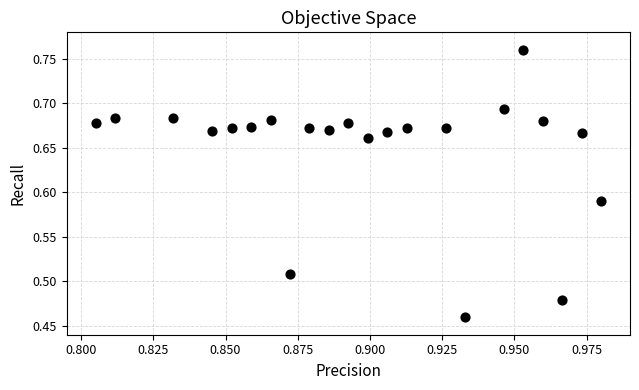

What is the range of Y values (max minus min)?

0.3